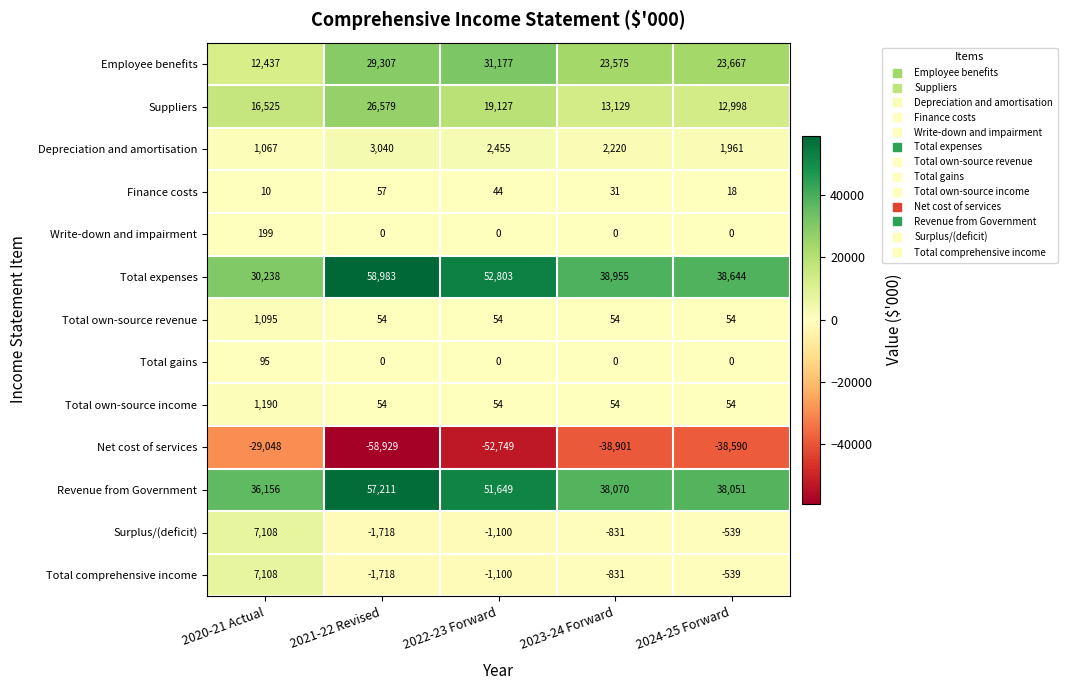

How many values in the Total comprehensive income series are below -831?

2